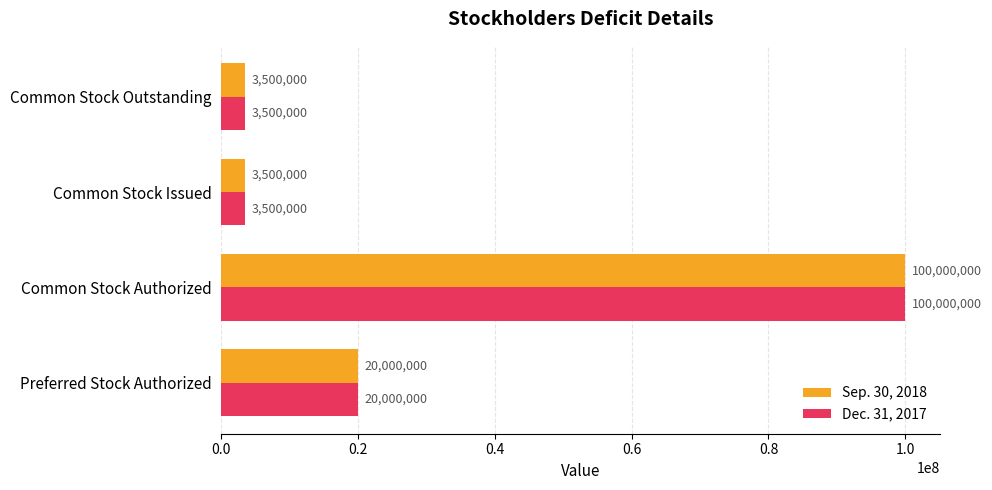

What is the average value of the Dec. 31, 2017 series?

31750000